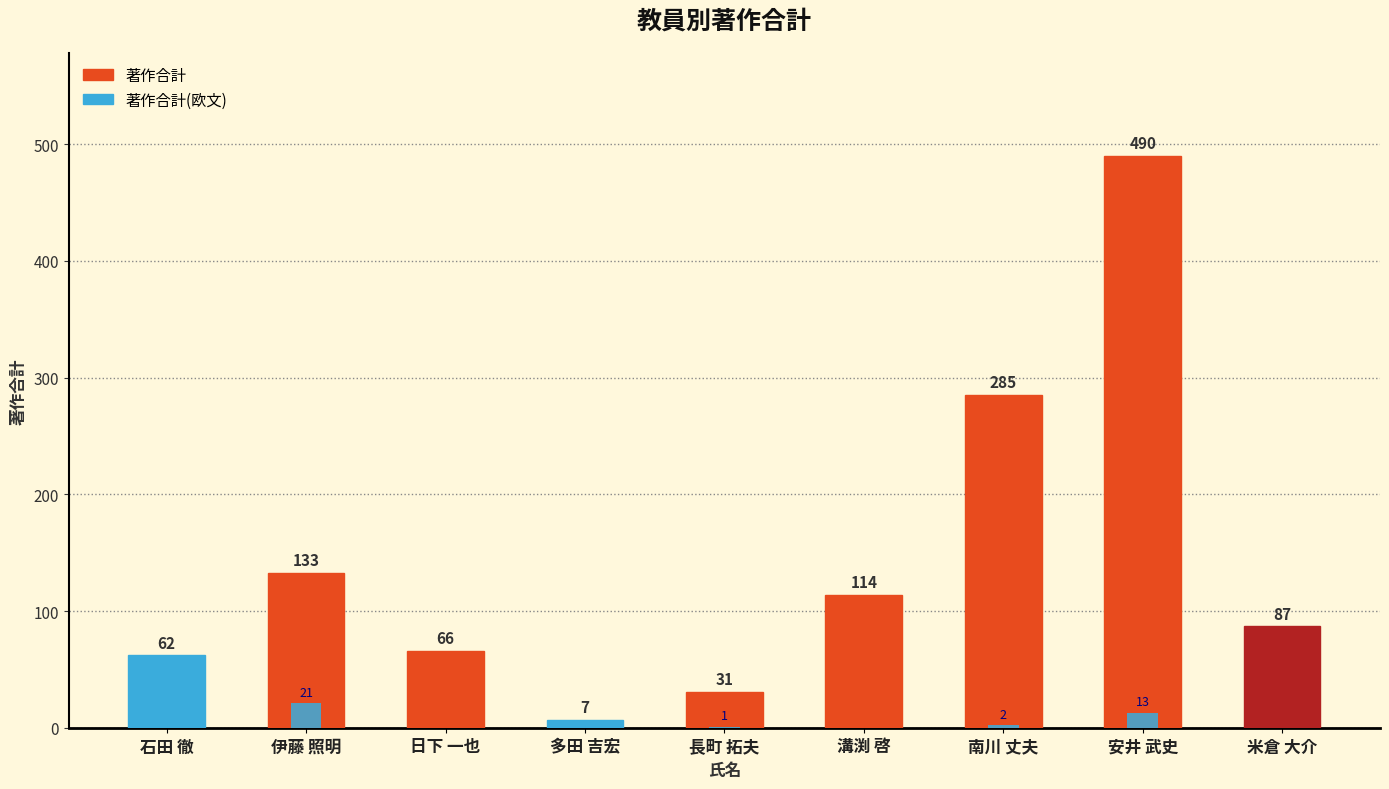

How many bars are there in total?

18